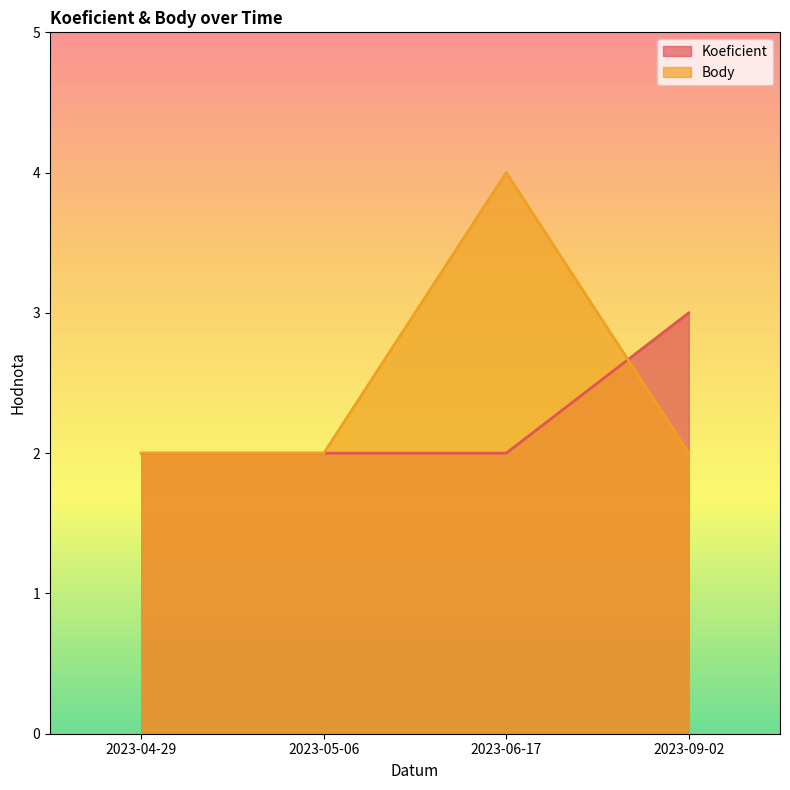

Count the Koeficient values in the range 2 to 3.

4